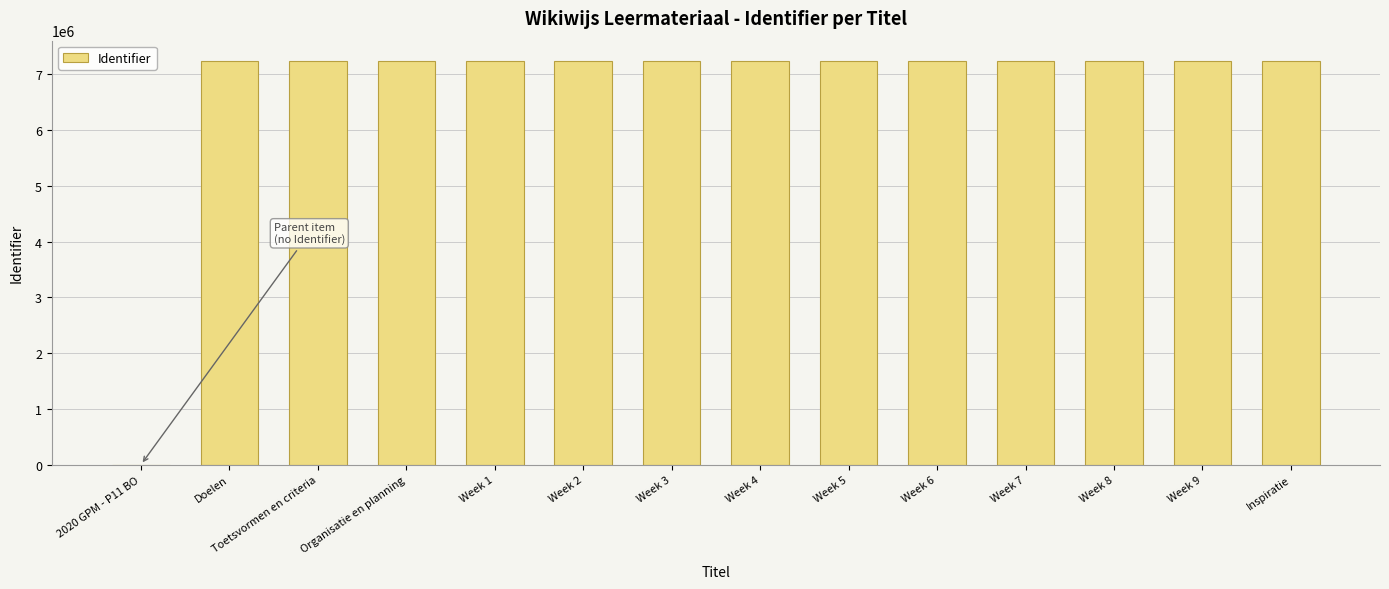

What is the sum of the values at Doelen and Organisatie en planning?

14478410